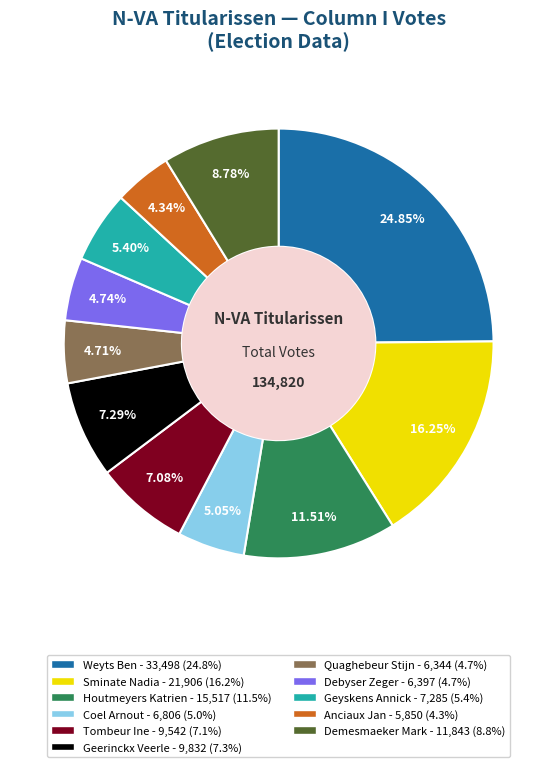

True or false: Quaghebeur Stijn accounts for 5% of the total.

True